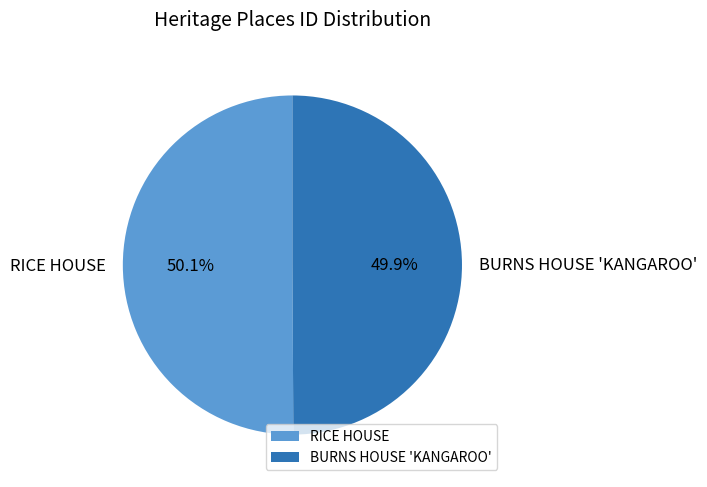

Is there a majority slice in this chart?

Yes